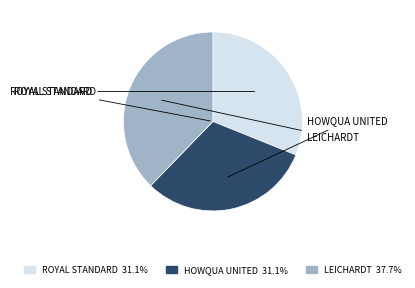

Is there a majority slice in this chart?

No